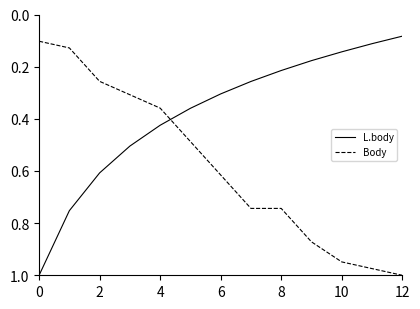

What are all the series names shown in the legend?

L.body, Body